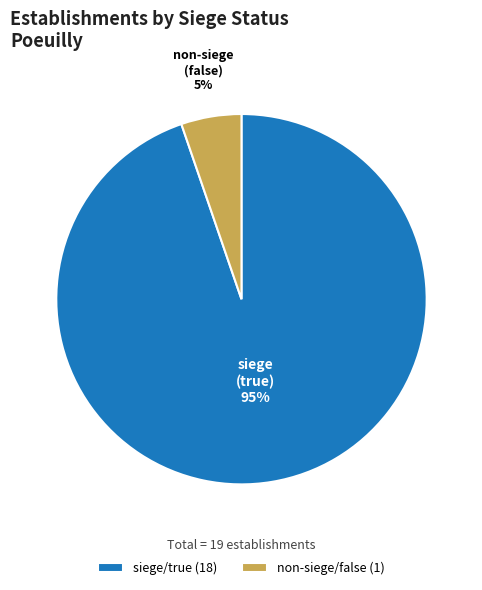

What percentage is the non-siege/false (1) slice, to the nearest percent?

5%